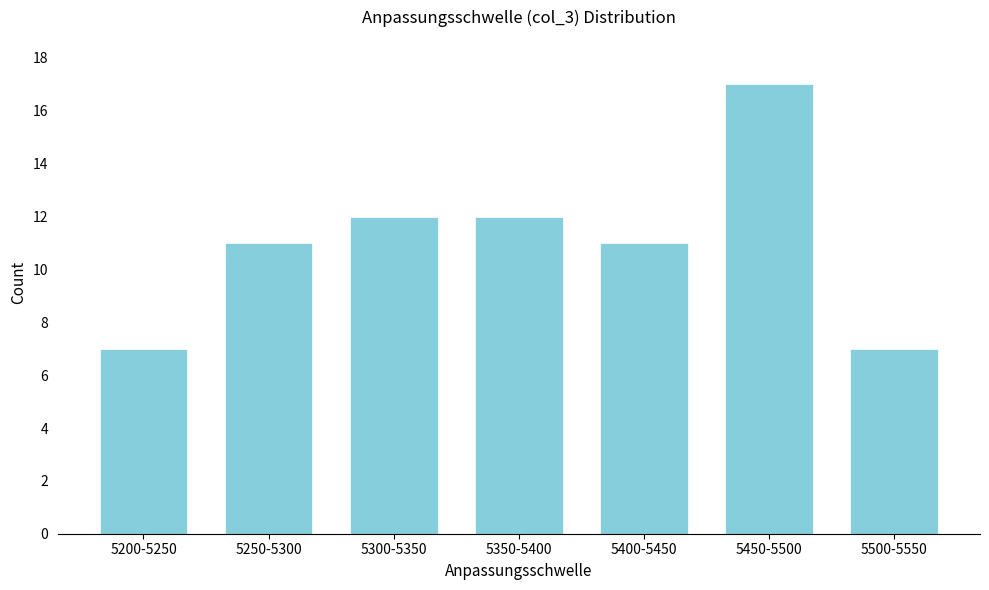

Reading right to left, transcribe all the data shown in this chart.

5500-5550=7	5450-5500=17	5400-5450=11	5350-5400=12	5300-5350=12	5250-5300=11	5200-5250=7